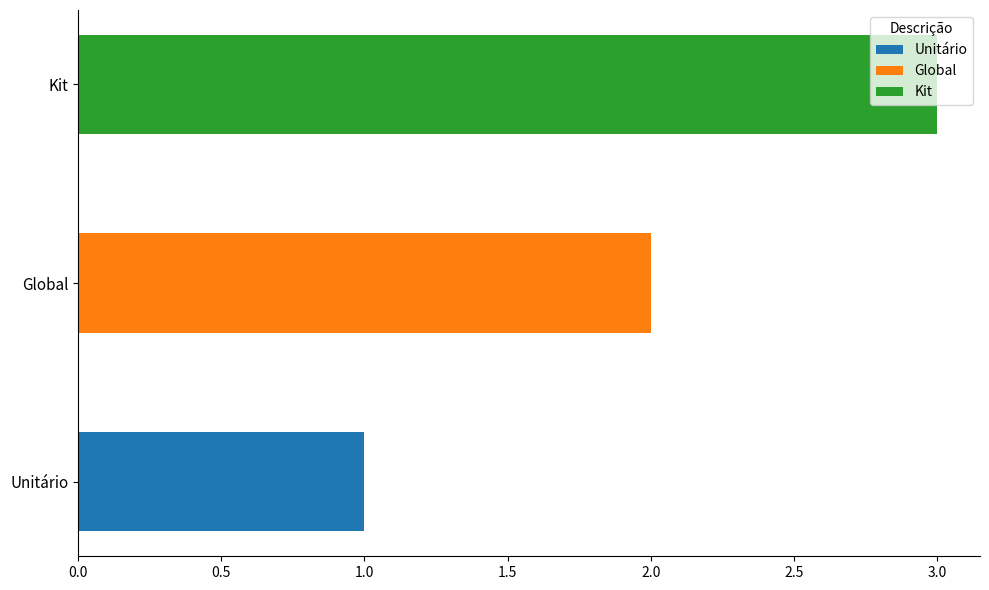

True or false: the data shows 3 at Global.

False